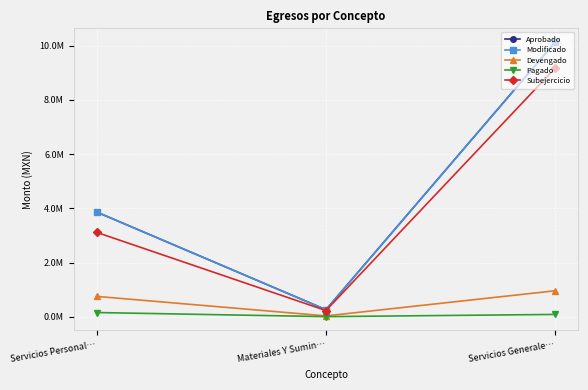

The value of Subejercicio at Materiales Y Sumin… is 338845.2. True or false?

False